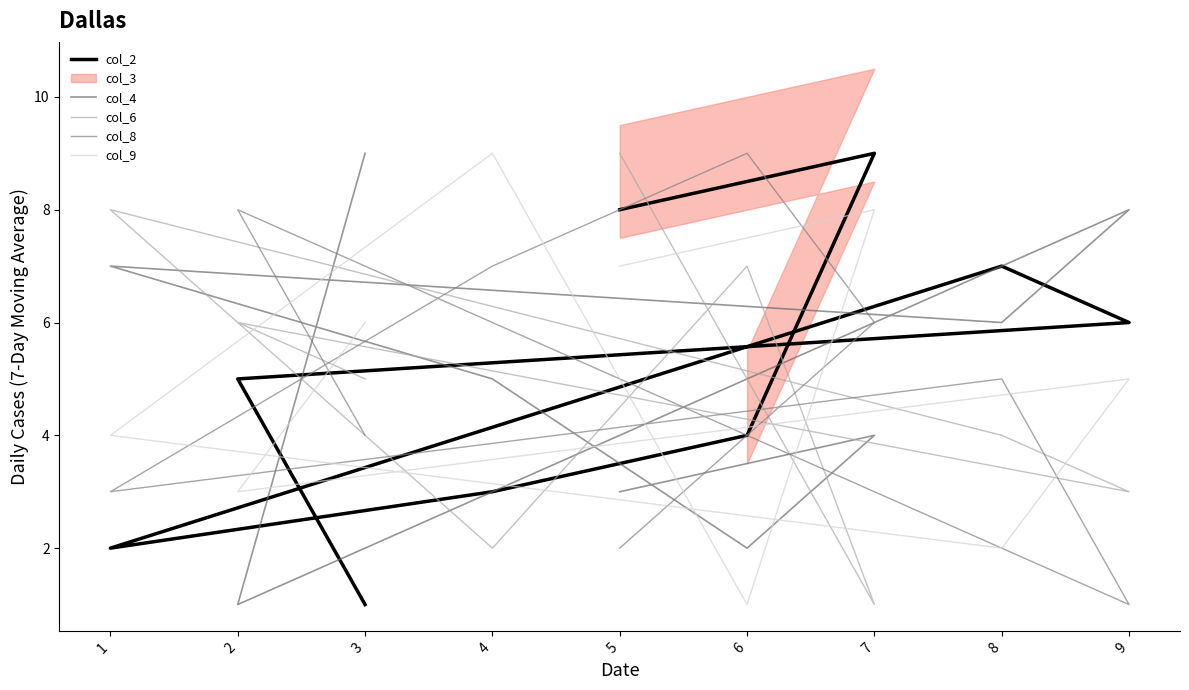

What is the sum of all col_4 values?

45